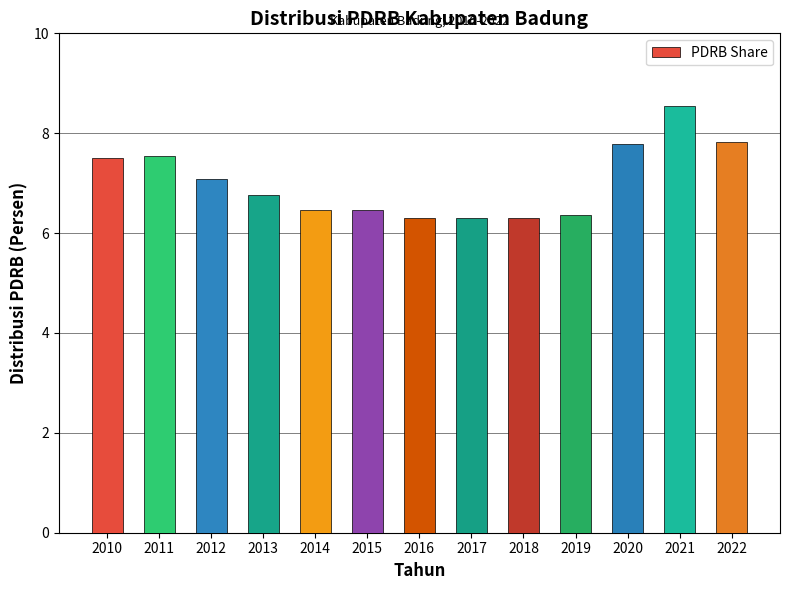

Read the value at 2018.

6.3